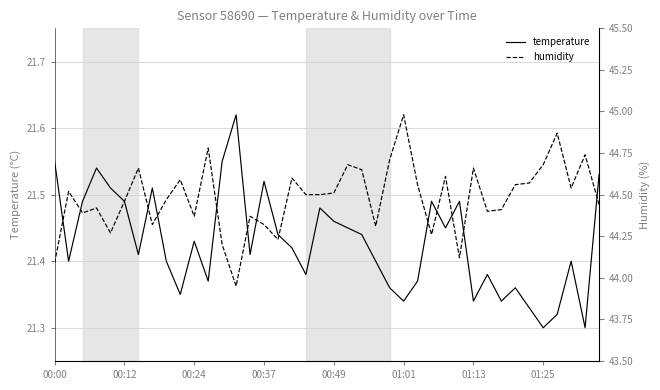

Which category has the highest value in the humidity series?

01:01